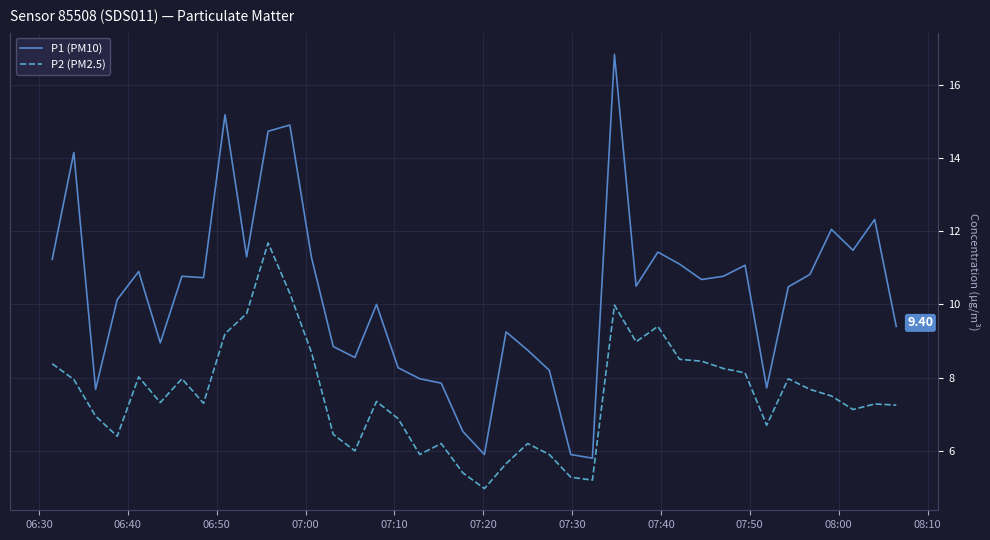

What is the average value of the P2 (PM2.5) series?

7.5